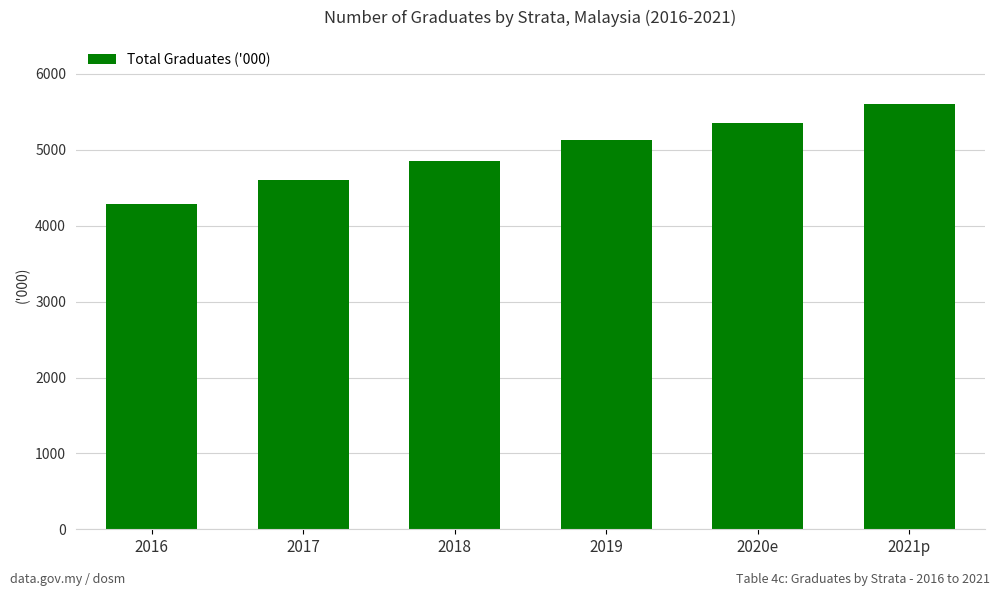

Between 2021p and 2019, which is larger?

2021p